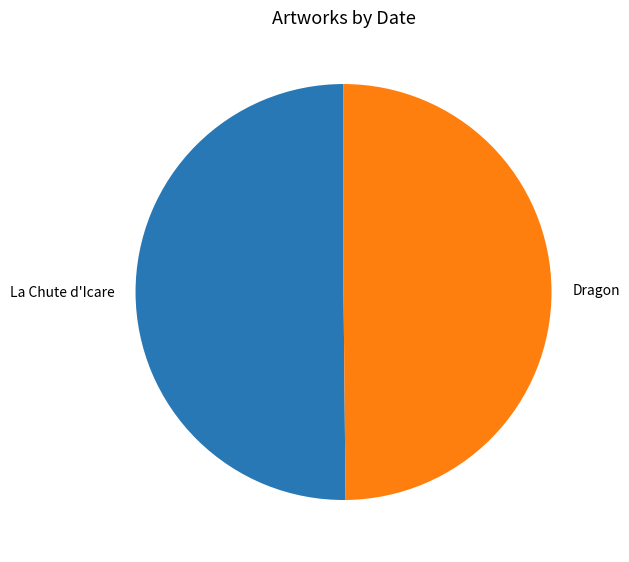

True or false: Dragon accounts for 43% of the total.

False